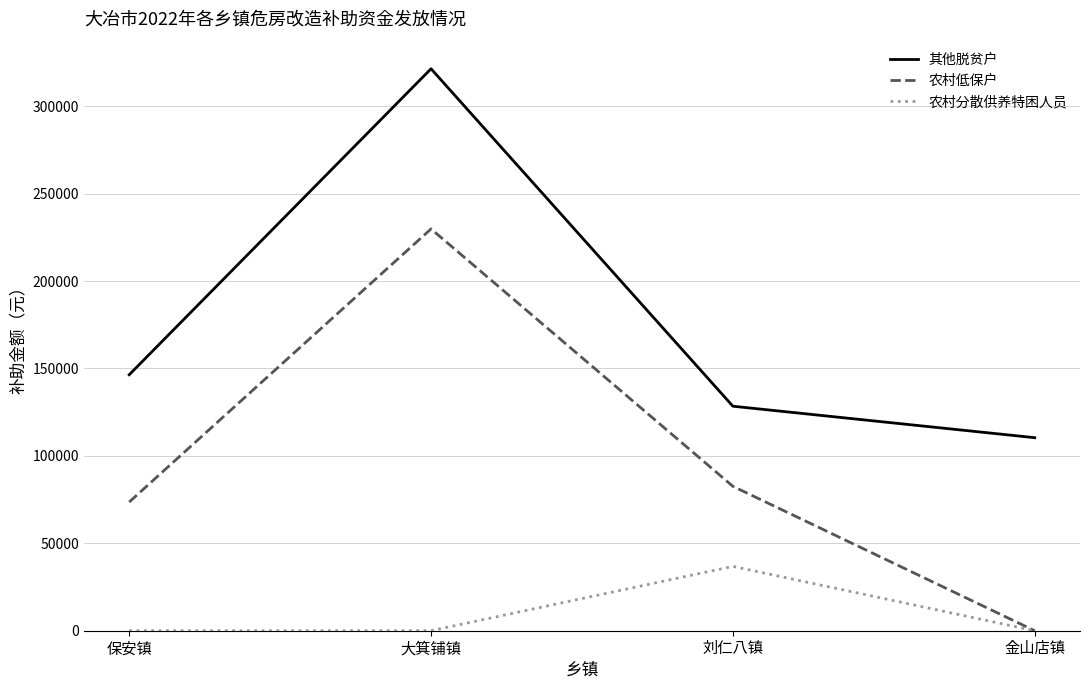

How many values in 农村低保户 are above zero?

3